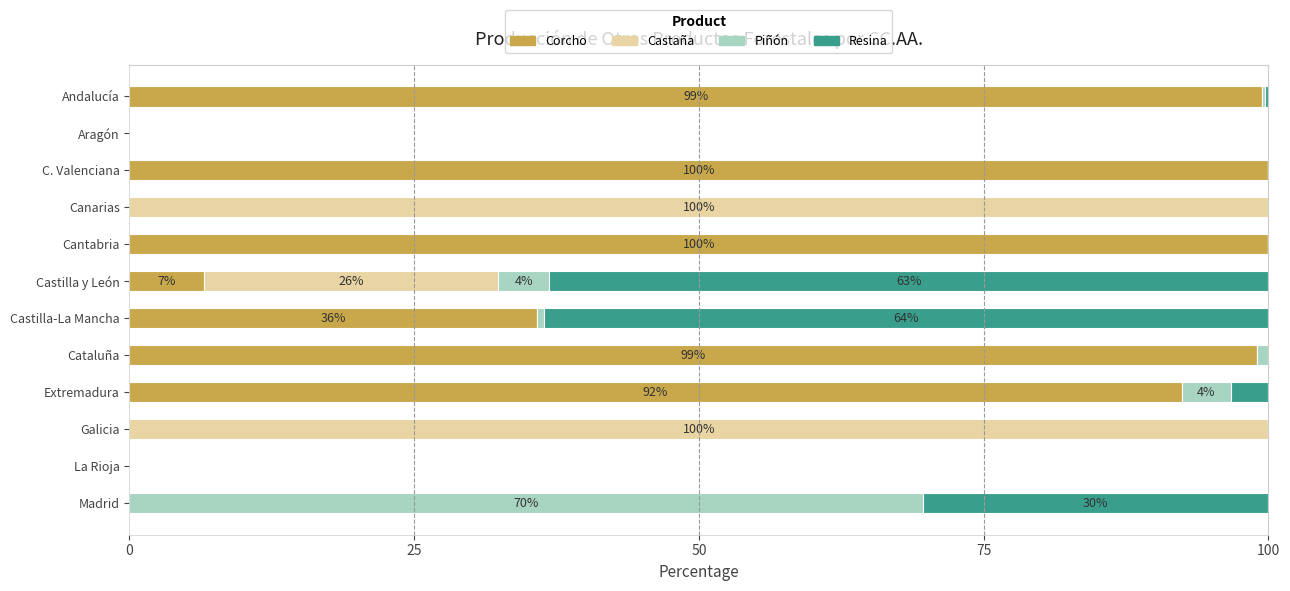

What is the maximum value for Corcho?

100.0